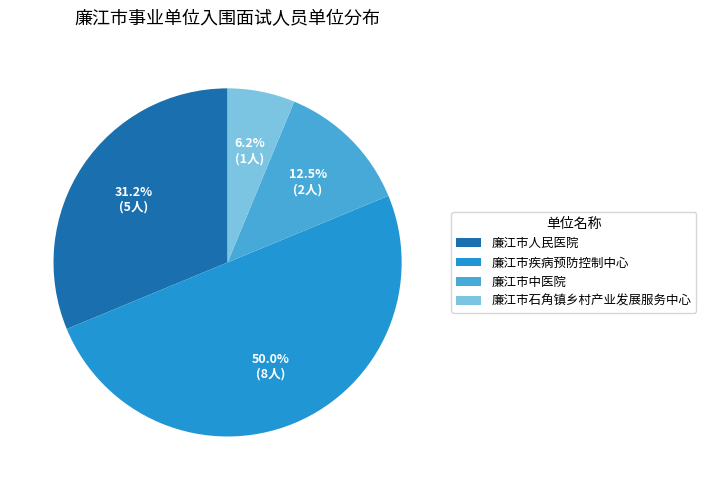

The 廉江市石角镇乡村产业发展服务中心 slice represents 18% of the pie. True or false?

False